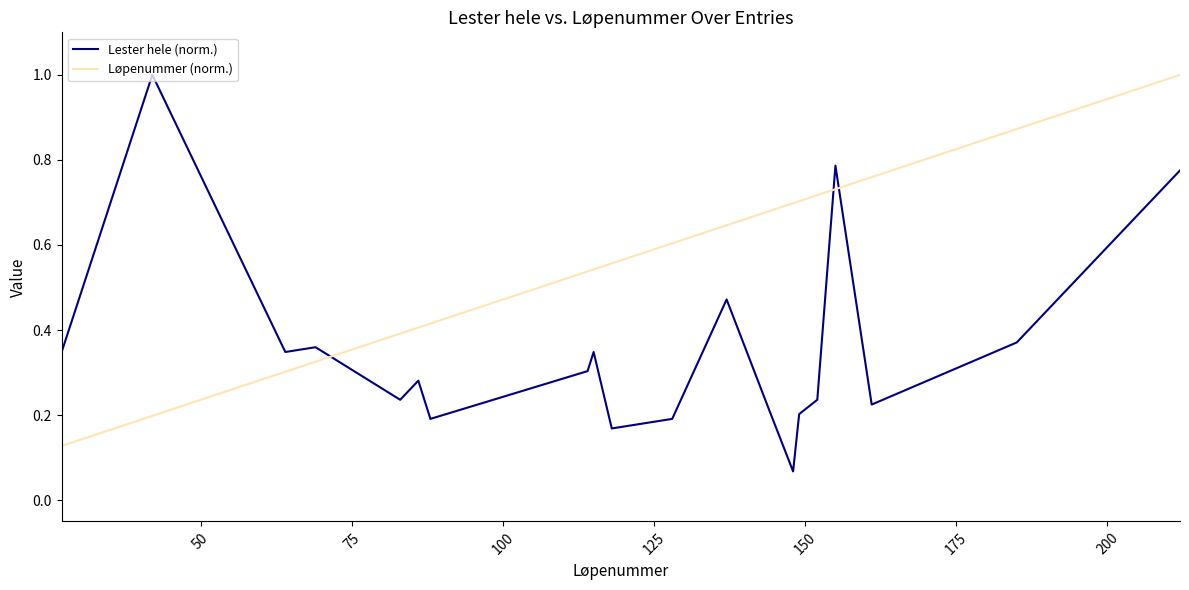

At how many categories does at least one series exceed 0?

20